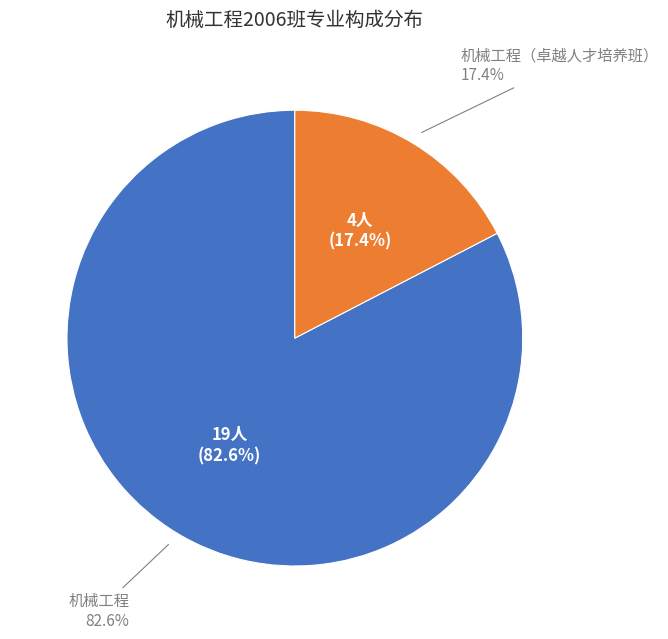

Is there any slice that represents more than half of the pie?

Yes